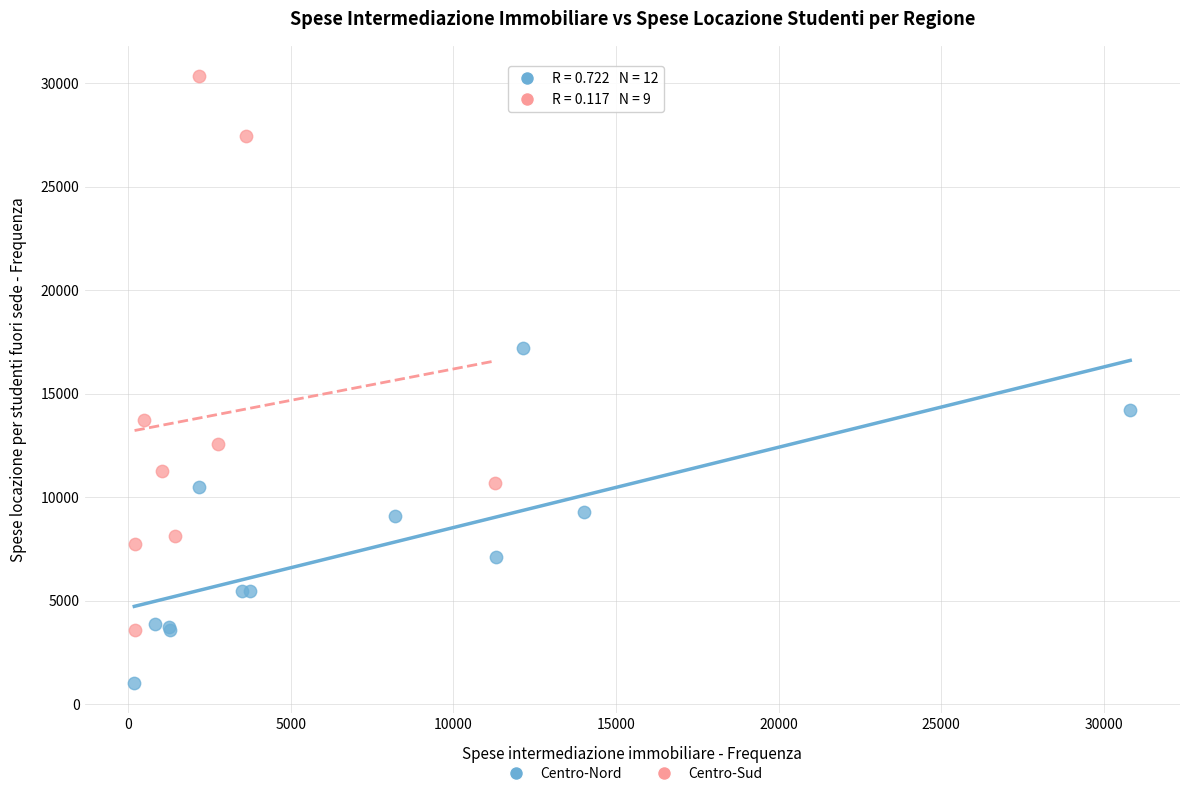

Which series has the largest Y range (max minus min)?

Centro-Sud